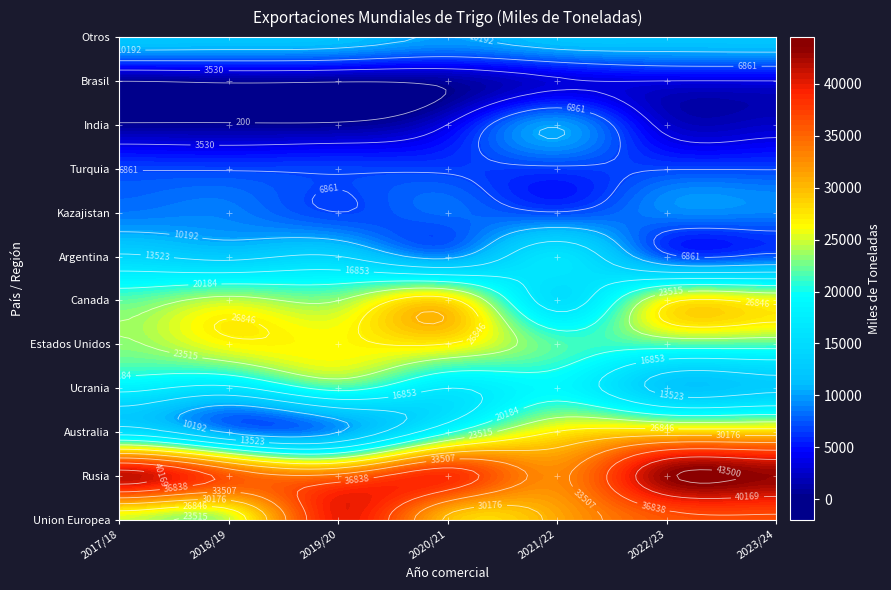

At how many categories does at least one series exceed 28812?

7